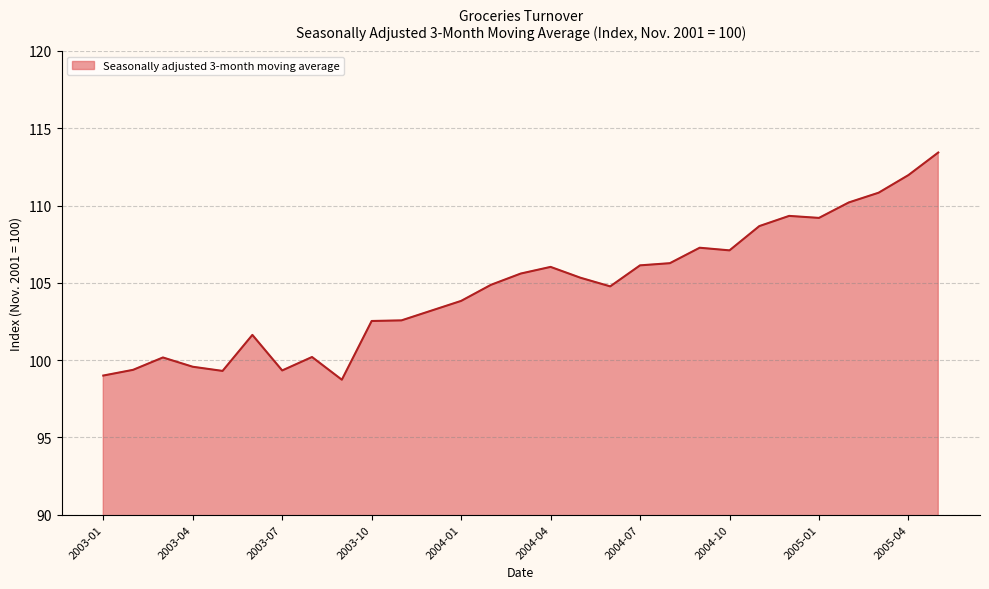

What is the minimum value shown in the chart?

98.7